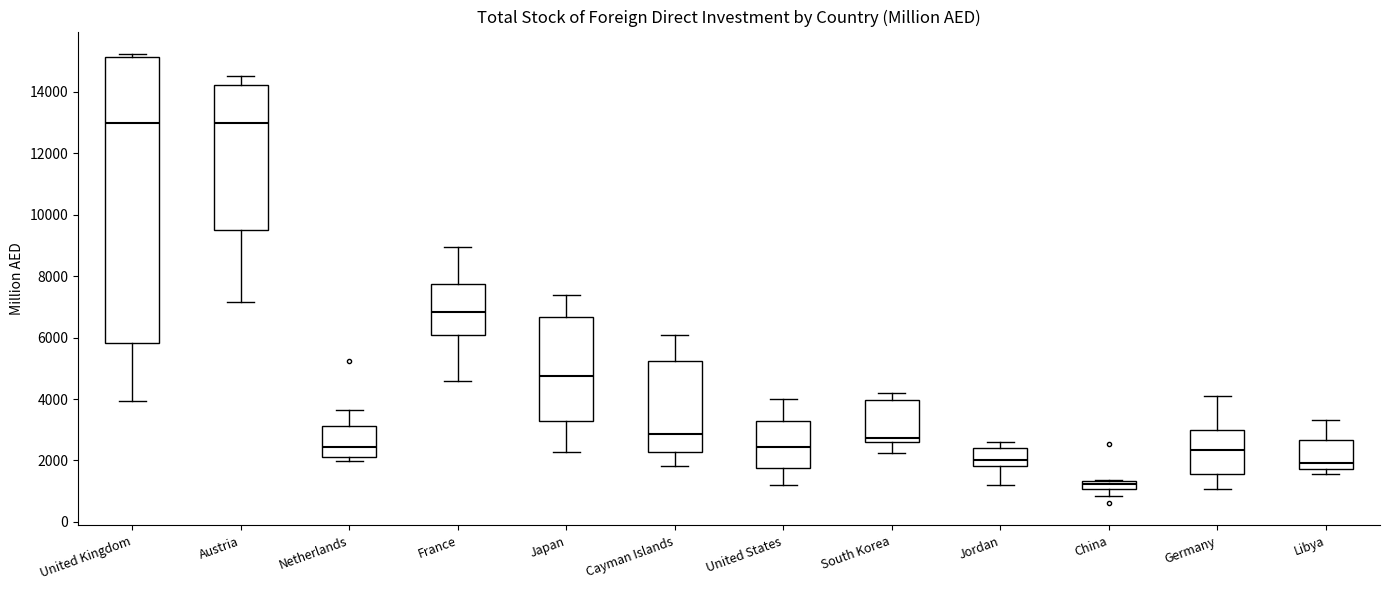

Where is the lower edge of the box for United Kingdom on the y-axis? The values are not printed on the chart, so give them approximately, as read against the axis.

5800